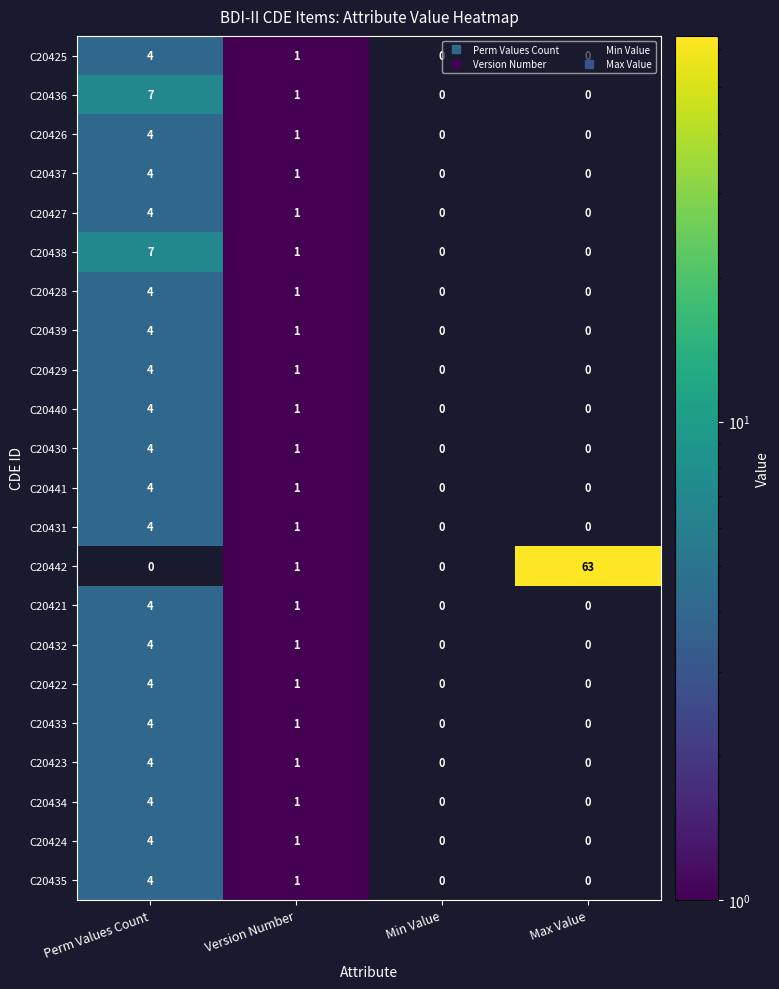

What is the approximate value of C20436 at Perm Values Count?

7